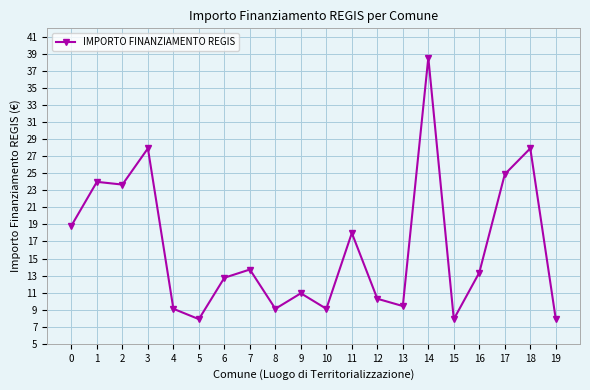

Reading right to left, extract all data points from this chart.

19=7891	18=27922	17=24887	16=13354	15=7891	14=38565	13=9427	12=10284	11=17997	10=9105	9=10926	8=9105	7=13712	6=12747	5=7891	4=9105	3=27922	2=23673	1=23996	0=18854